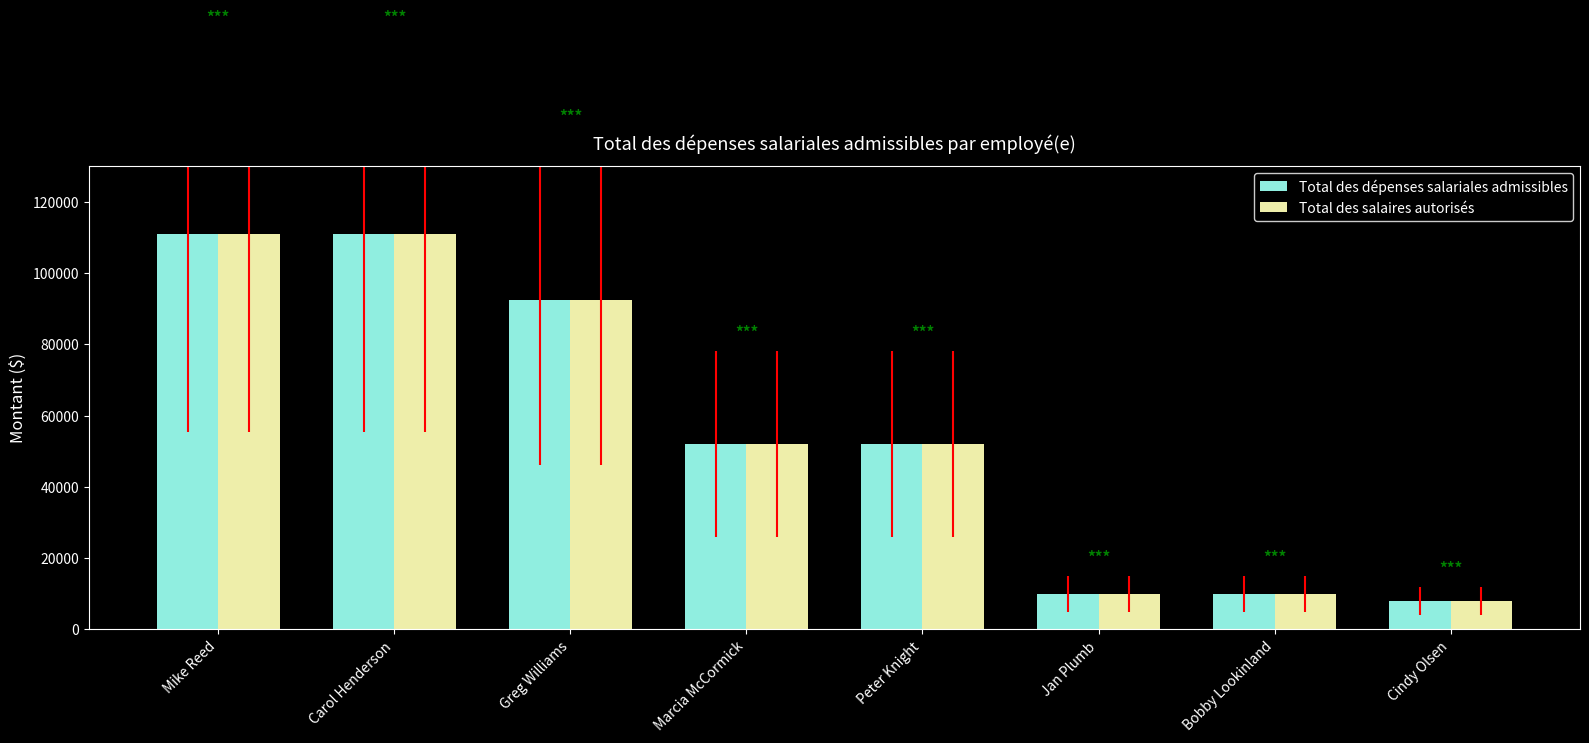

What is the sum of the Total des salaires autorisés values at Jan Plumb and Peter Knight?

62000